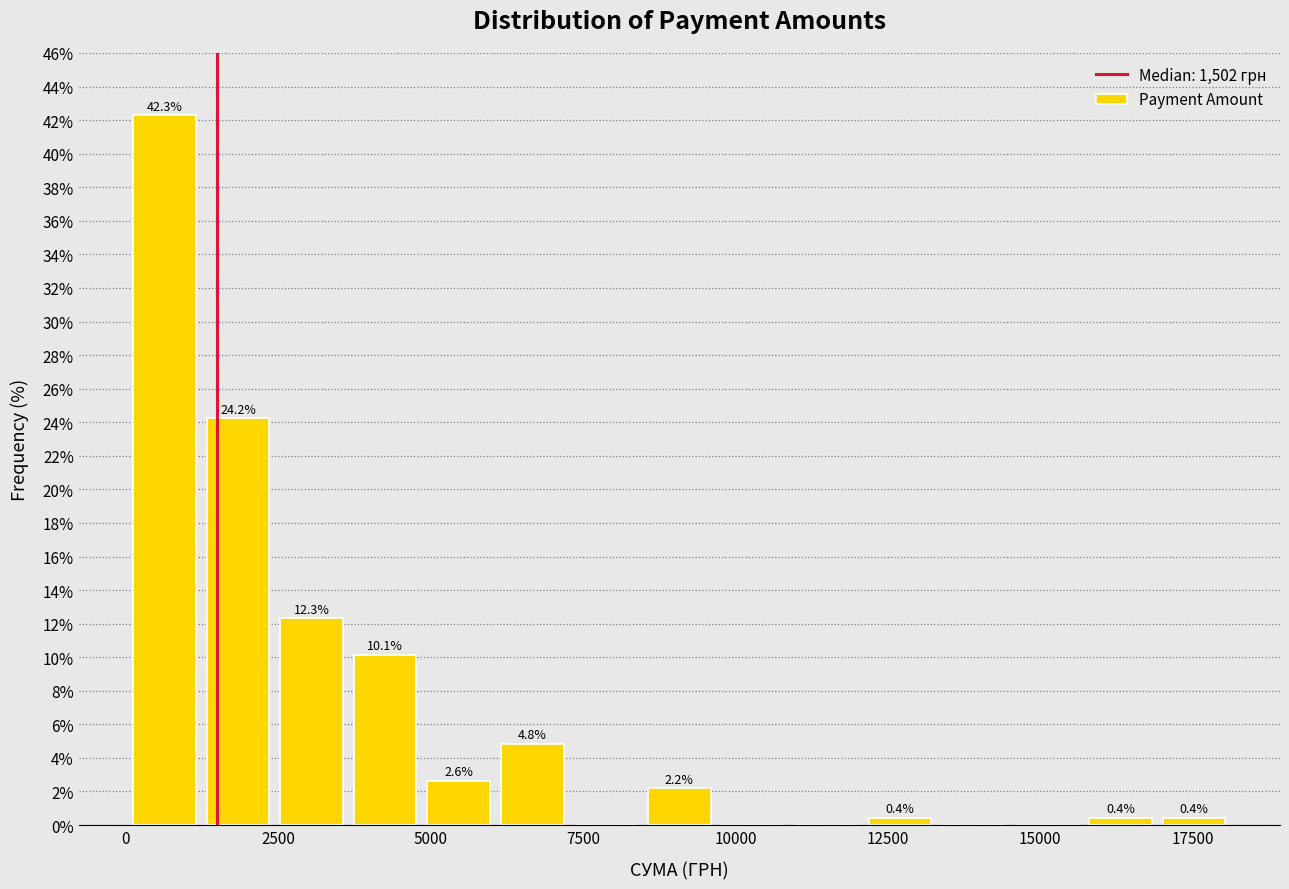

Read against the x-axis, roughly where is the centre of the tallest bar?

500